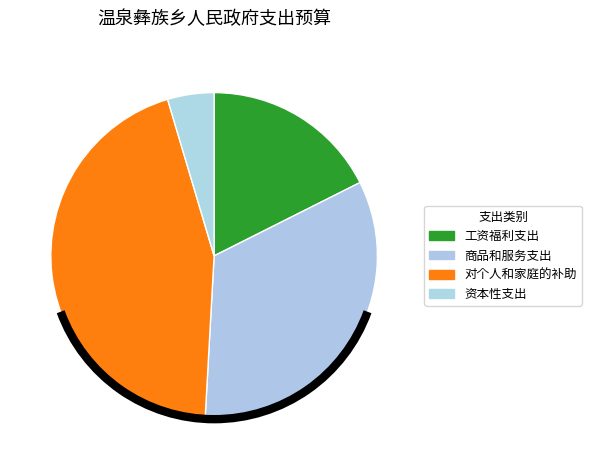

What is the change in value from 商品和服务支出 to 资本性支出?

-936460.2